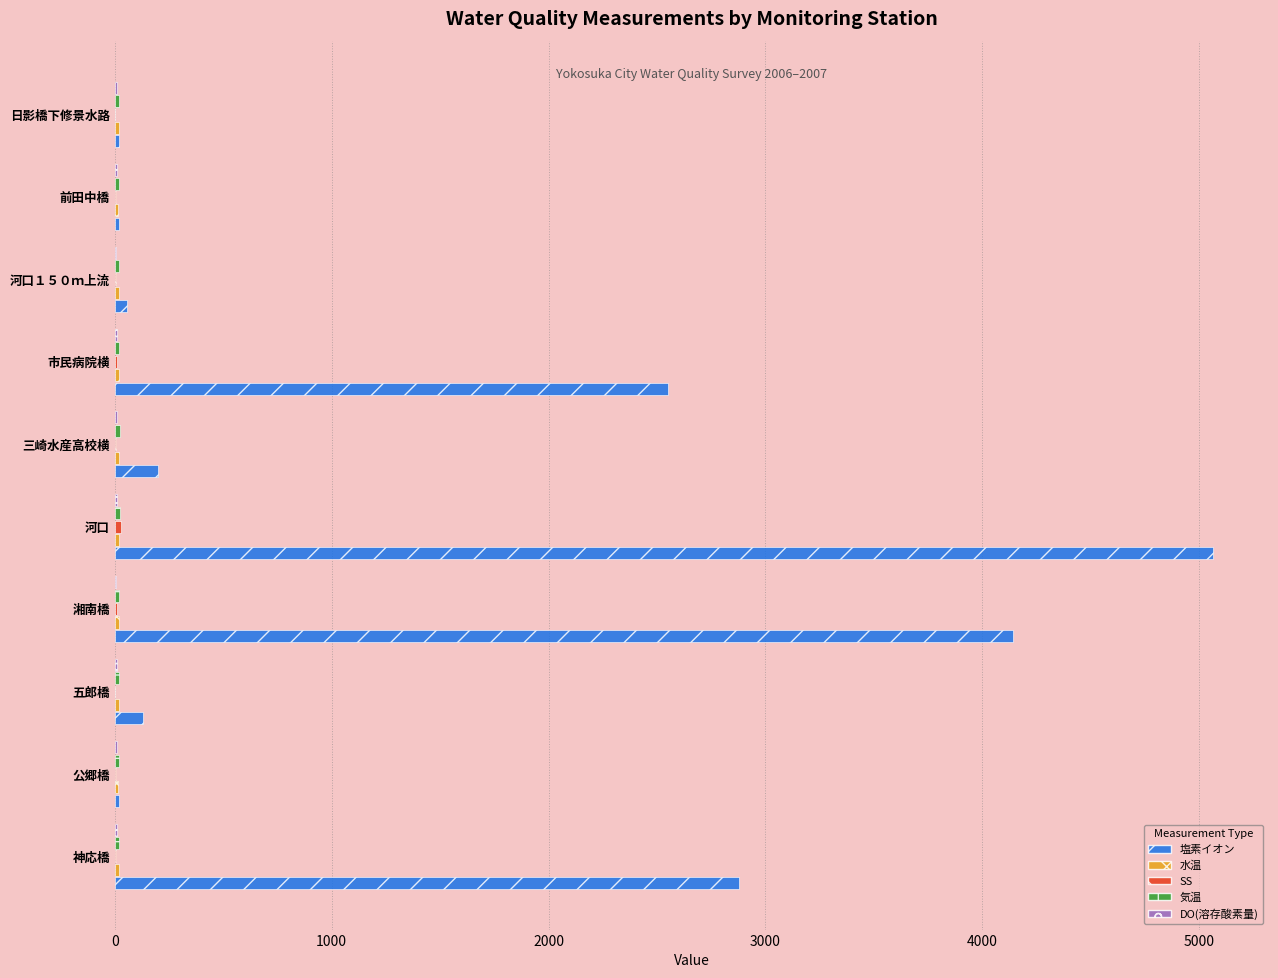

At which category is the sum across all series the highest?

河口